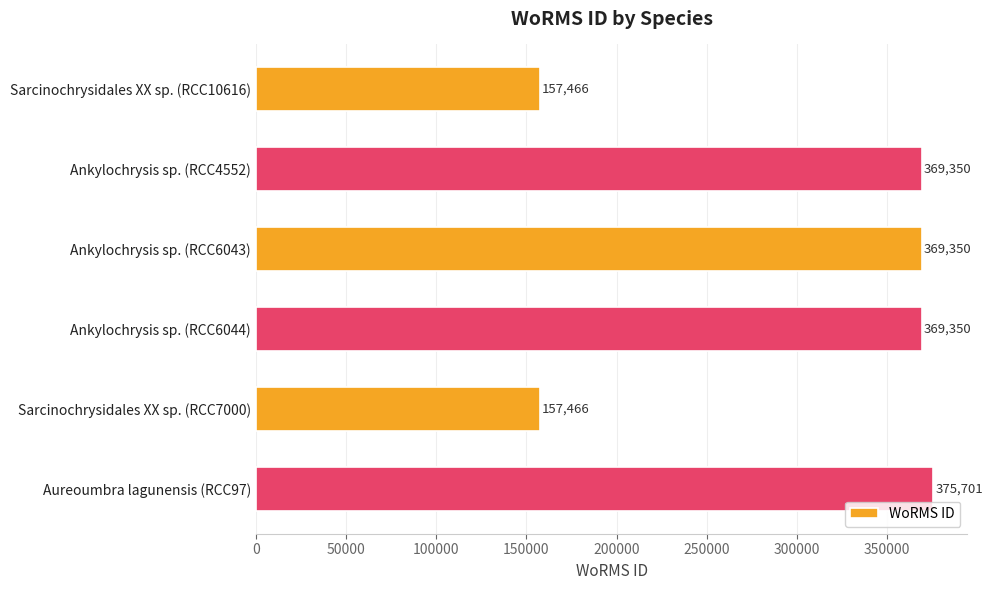

How many values are below 369350?

2